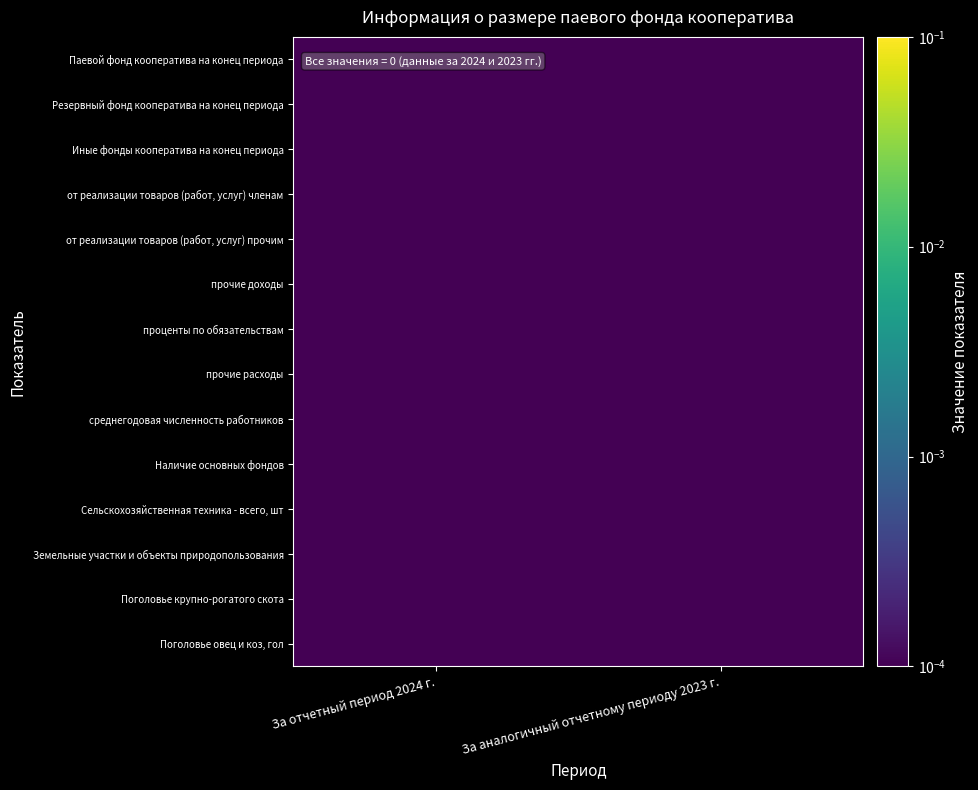

At which category is the sum across all series the highest?

За аналогичный отчетному периоду 2023 г.